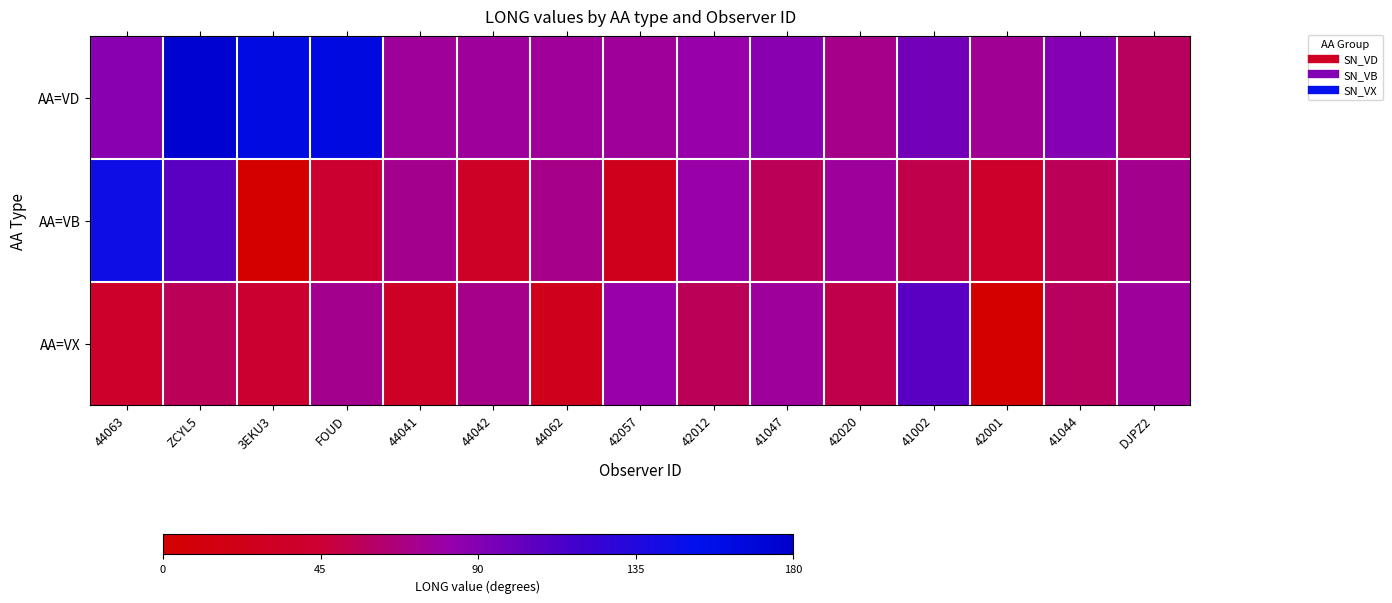

Which has a higher value, 41047 or 42001?

41047